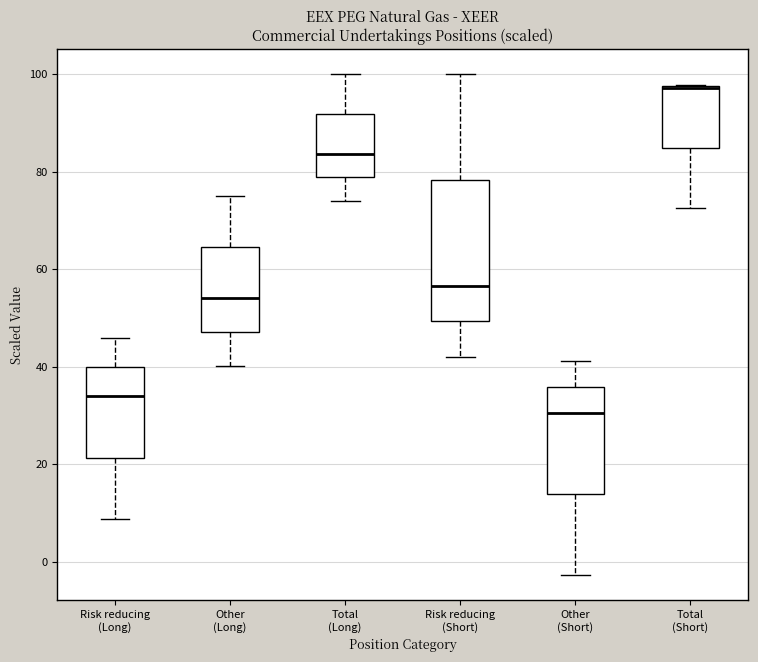

Which box is the tallest, from its lower edge to its upper edge?

Risk reducing (Short)